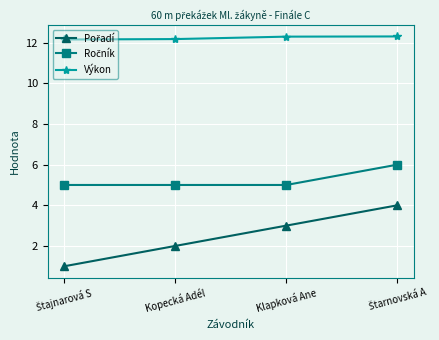

What is the difference between the highest and lowest values at Kopecká Adél?

10.2